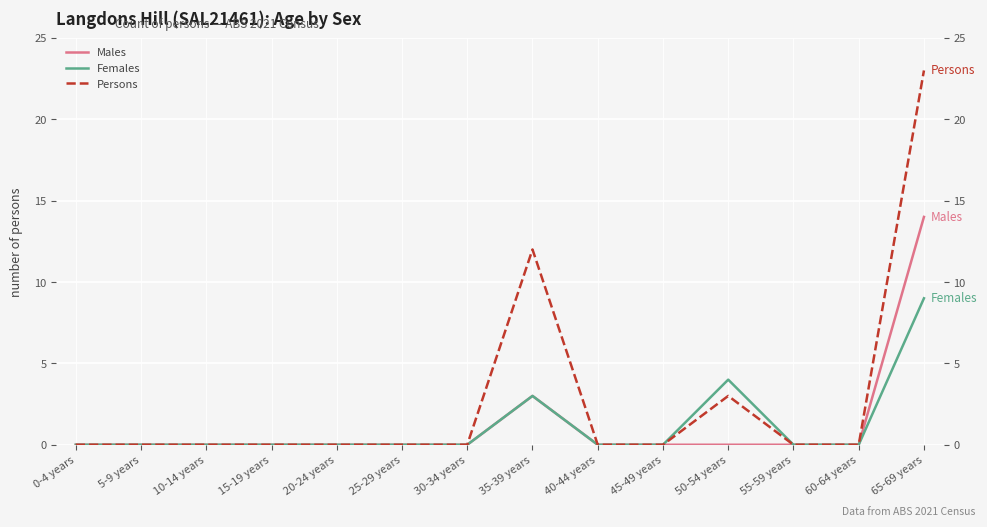

Rank the categories by Persons value from highest to lowest.

65-69 years, 35-39 years, 50-54 years, 0-4 years, 5-9 years, 10-14 years, 15-19 years, 20-24 years, 25-29 years, 30-34 years, 40-44 years, 45-49 years, 55-59 years, 60-64 years